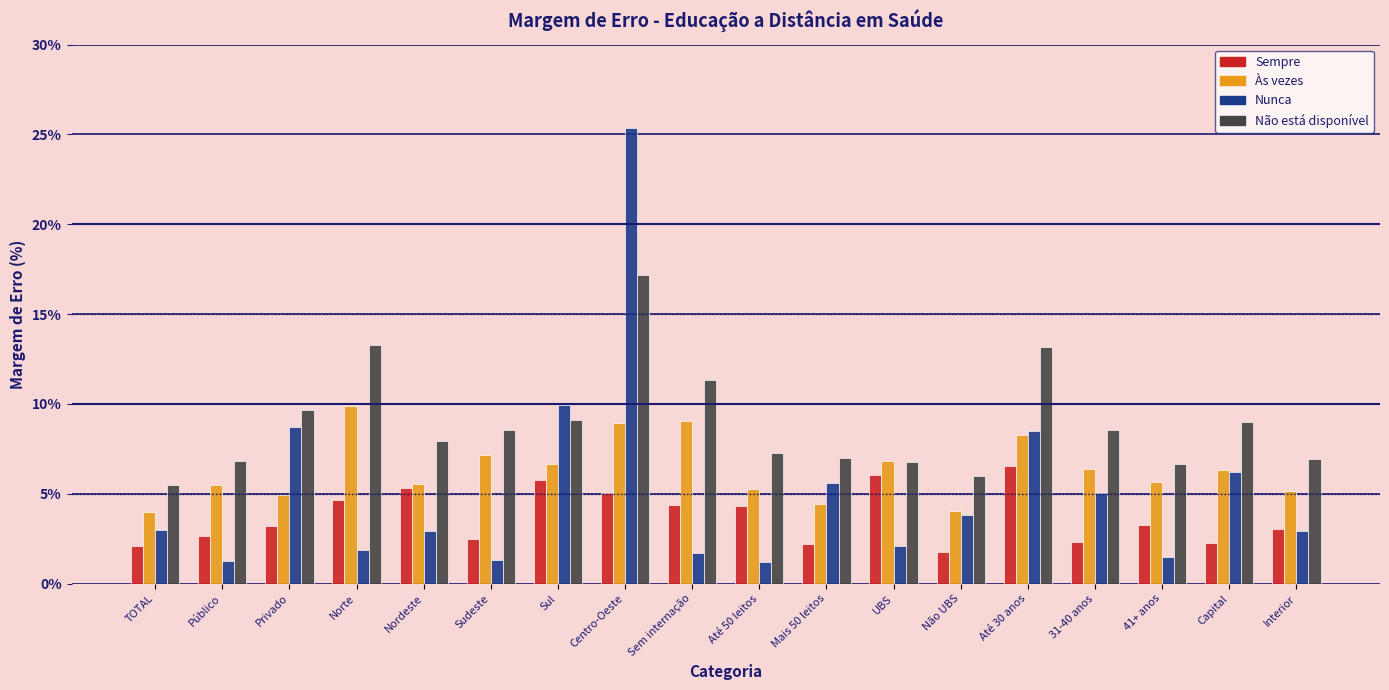

Is the value of Não está disponível at Capital greater than the value of Às vezes at Mais 50 leitos?

Yes